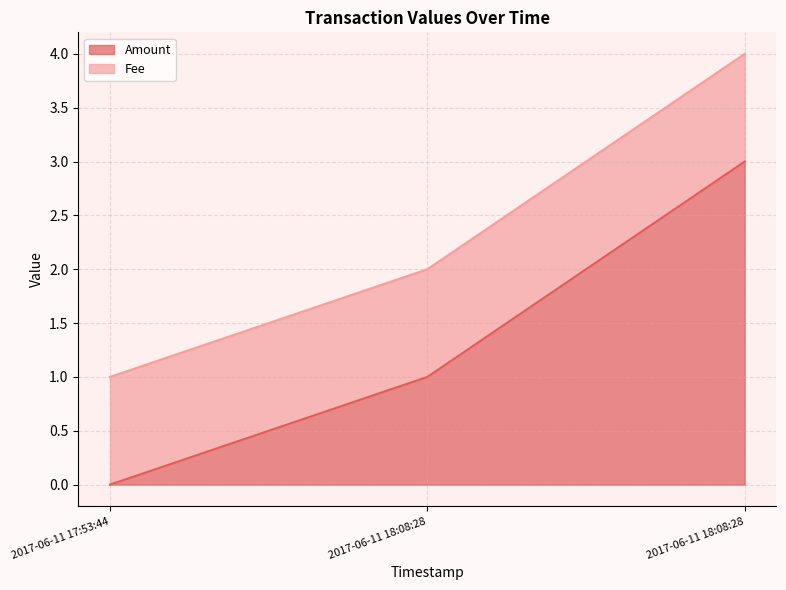

How many data points are less than 1?

1